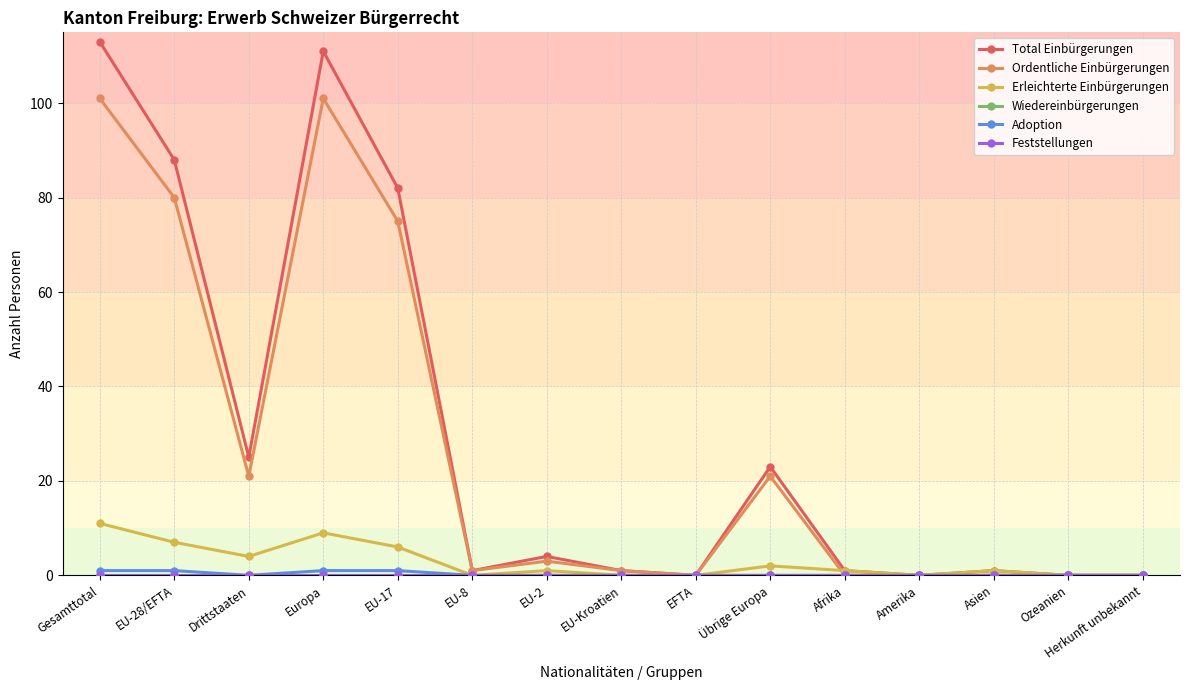

Between EU-8 and Amerika, which series saw the biggest shift?

Total Einbürgerungen